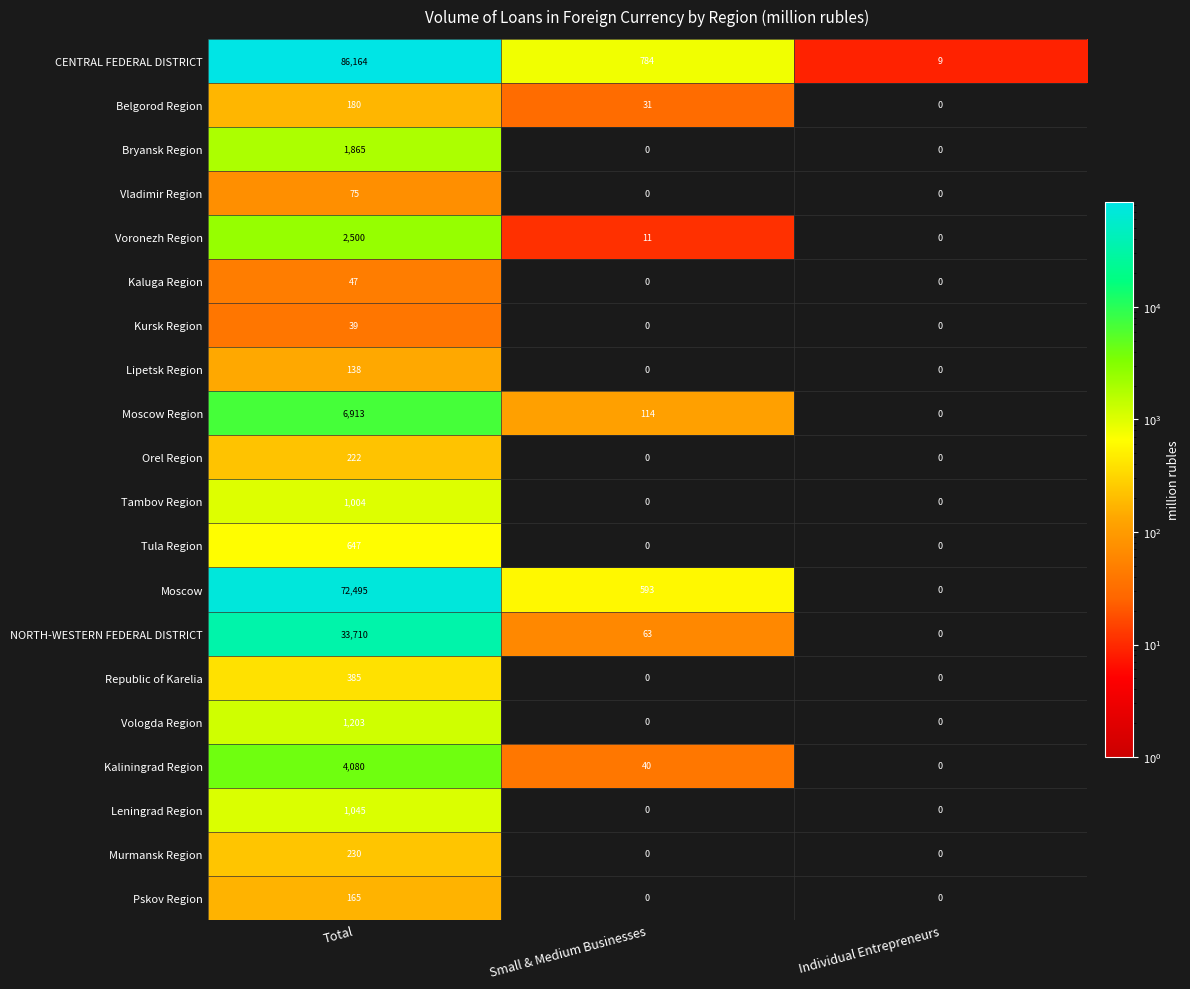

Rank the series at Total from lowest to highest value.

Kursk Region, Kaluga Region, Vladimir Region, Lipetsk Region, Pskov Region, Belgorod Region, Orel Region, Murmansk Region, Republic of Karelia, Tula Region, Tambov Region, Leningrad Region, Vologda Region, Bryansk Region, Voronezh Region, Kaliningrad Region, Moscow Region, NORTH-WESTERN FEDERAL DISTRICT, Moscow, CENTRAL FEDERAL DISTRICT